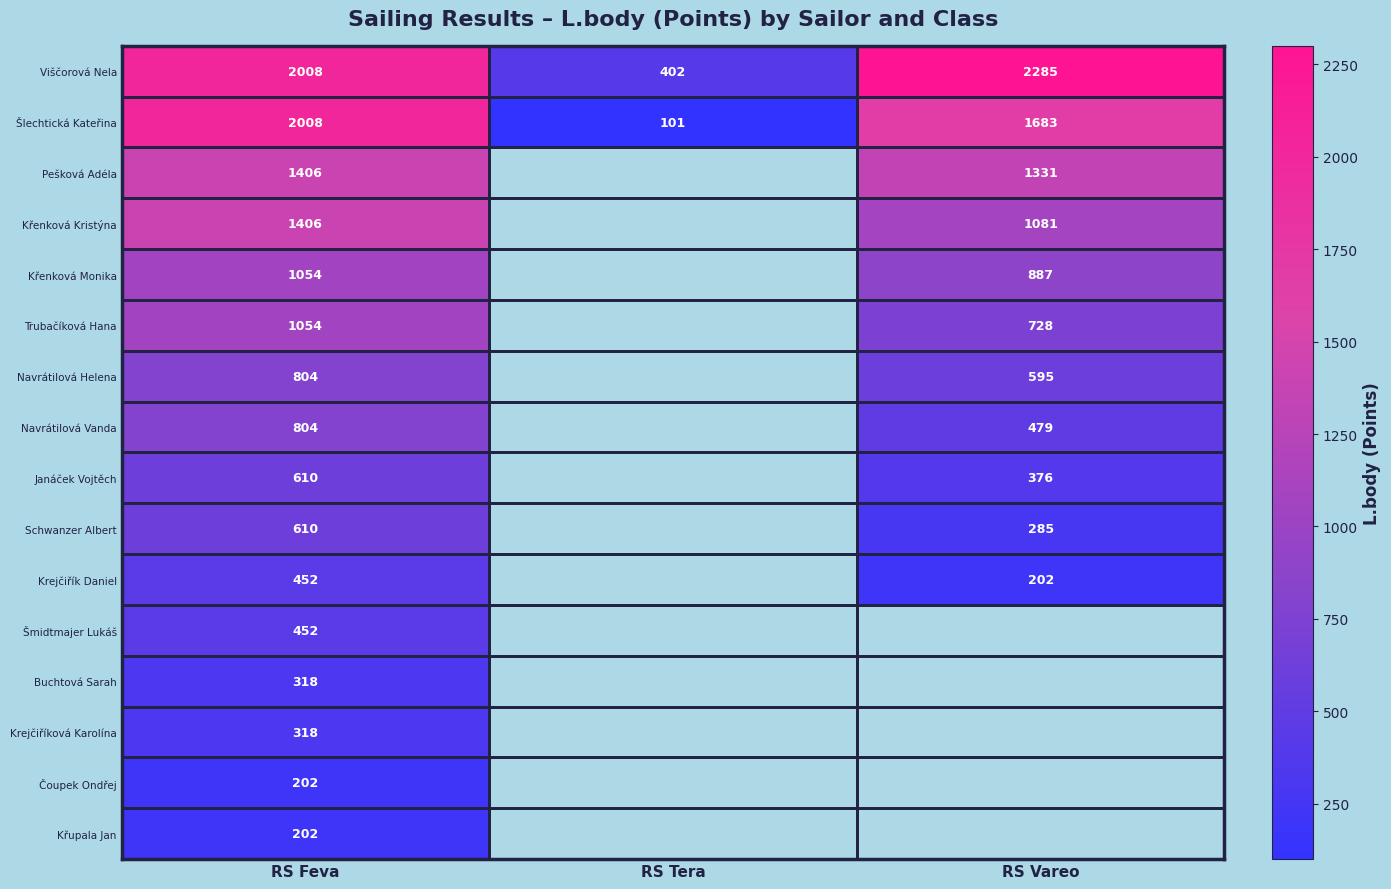

The Šlechtická Kateřina series shows 2008 at RS Feva. True or false?

True